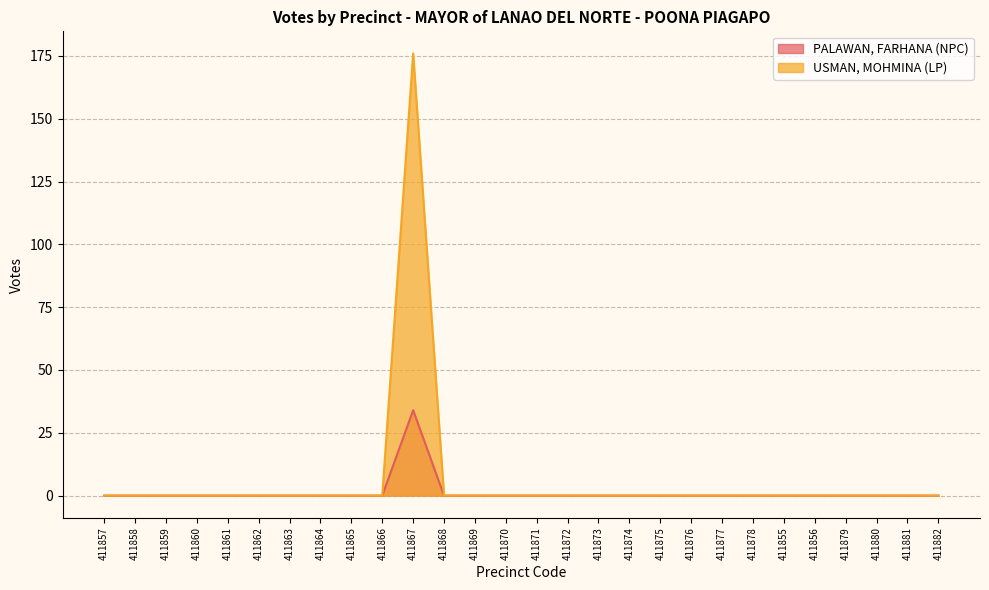

What is the maximum value for PALAWAN, FARHANA (NPC)?

34